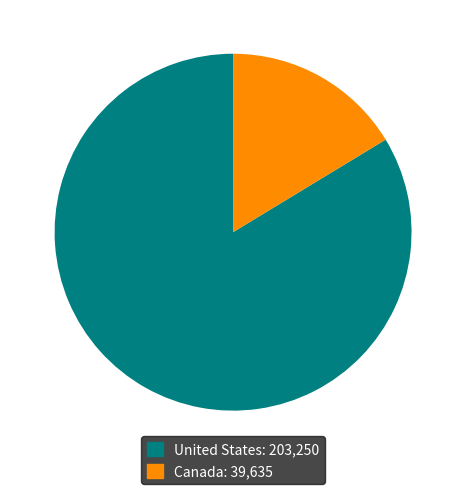

Rank the categories by value from highest to lowest.

United States, Canada